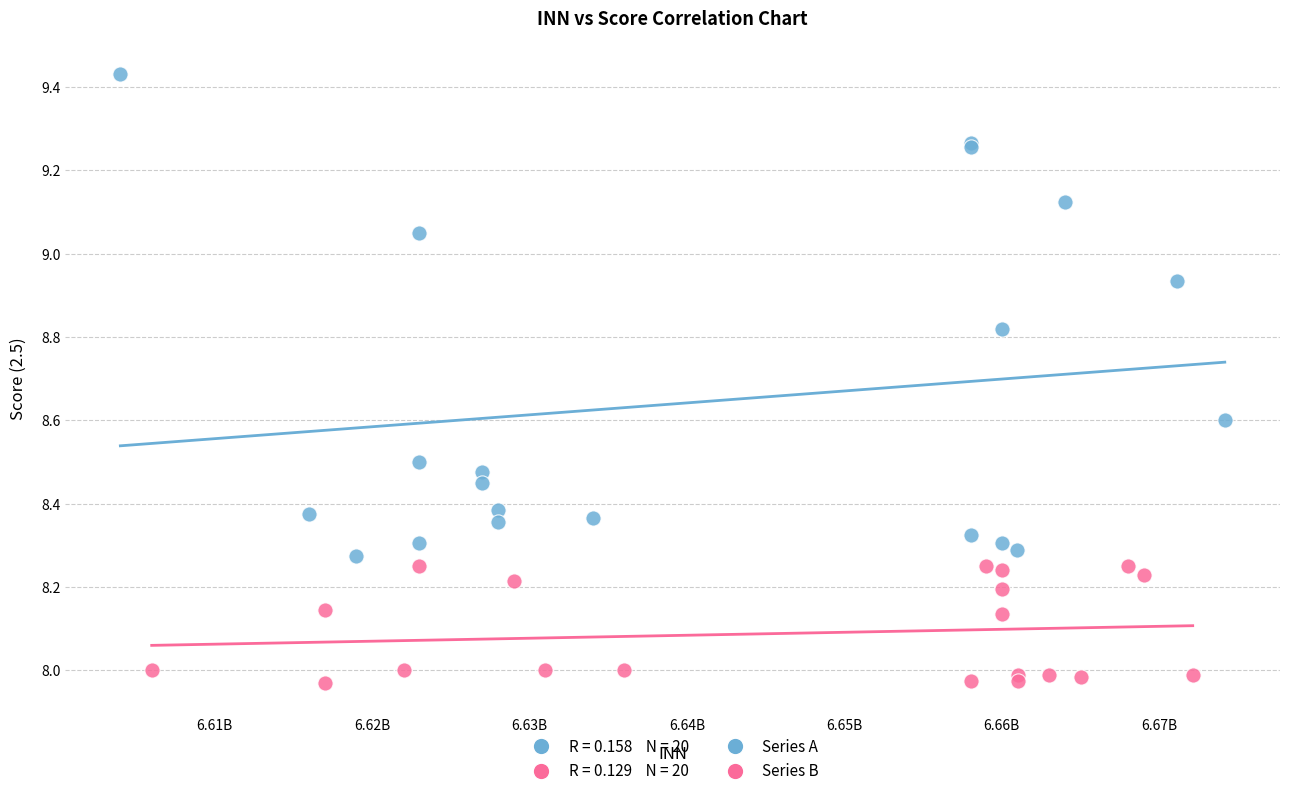

Which series contains the lowest Y value?

Series B